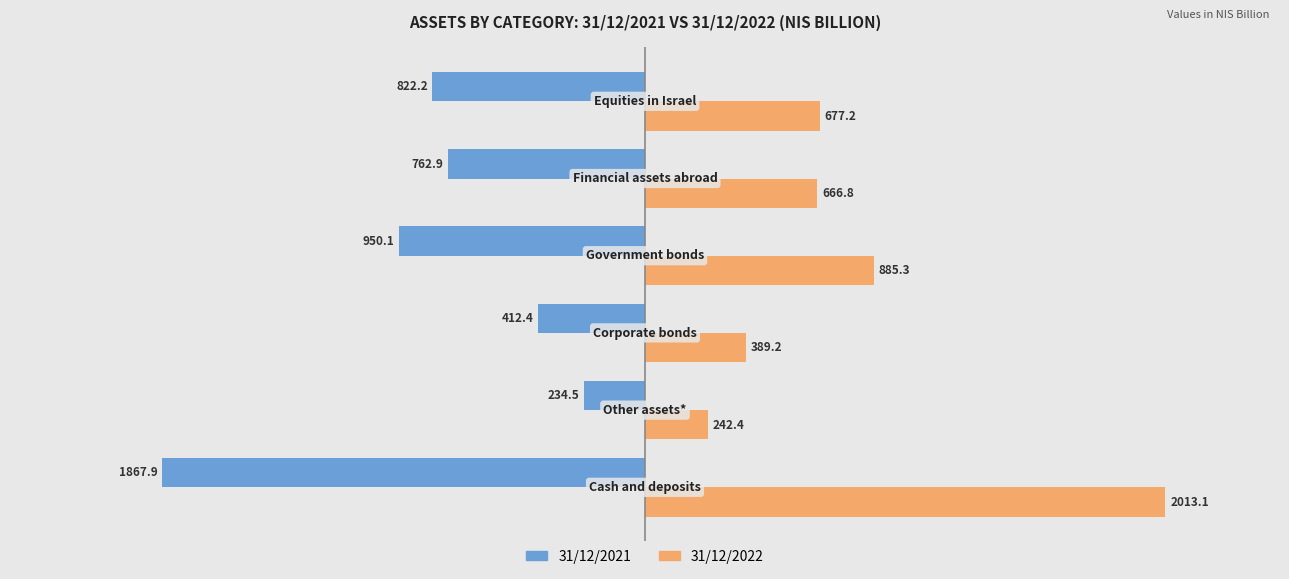

Which series has the largest range (max minus min)?

31/12/2022